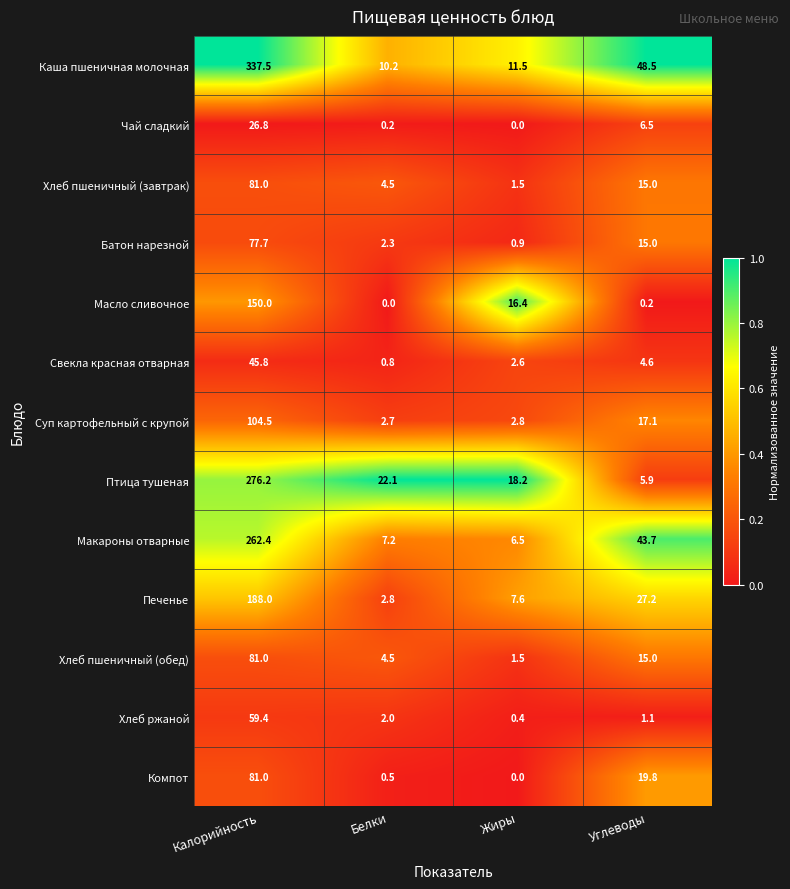

At which category does the chart reach its peak across all series?

Калорийность